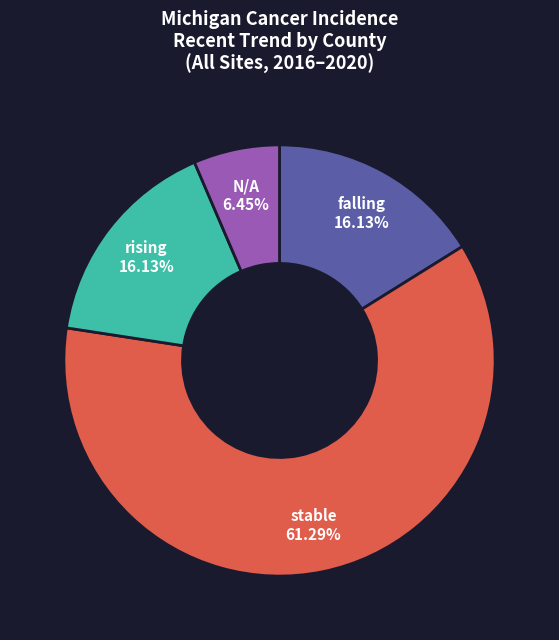

To the nearest percent, what is the difference between the N/A and falling slice percentages?

10%